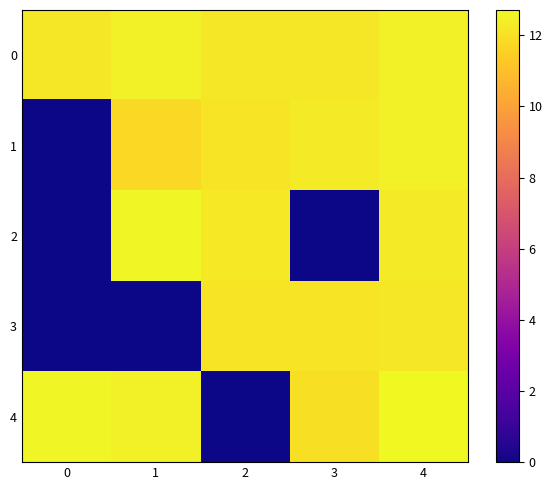

Count the number of data series in this chart.

5